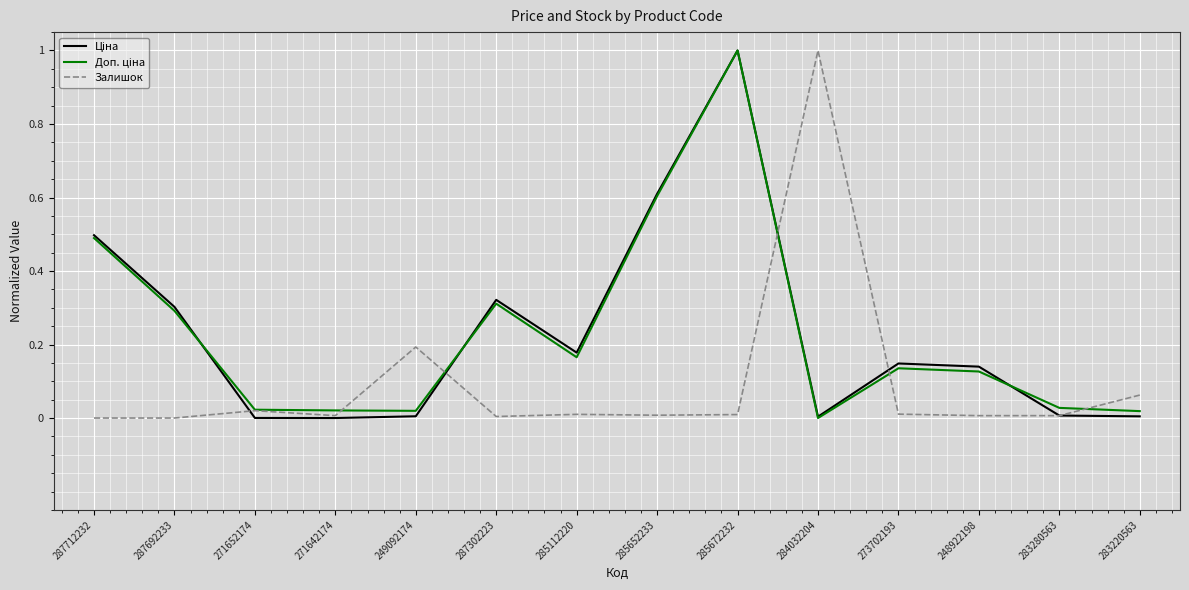

Is it true that Залишок equals 0.6 at 284032204?

False